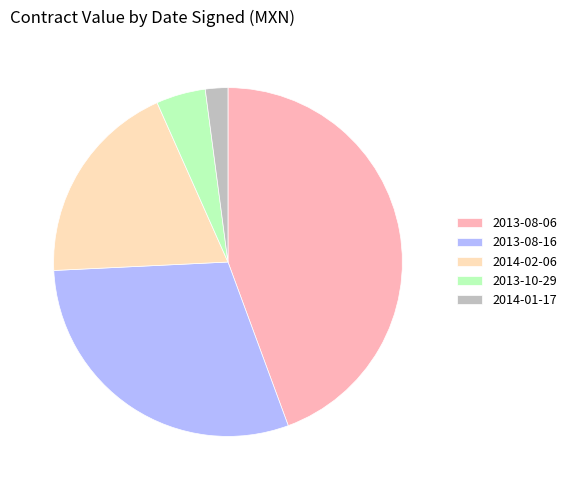

Is it true that 2014-01-17 is 14% of the pie?

False